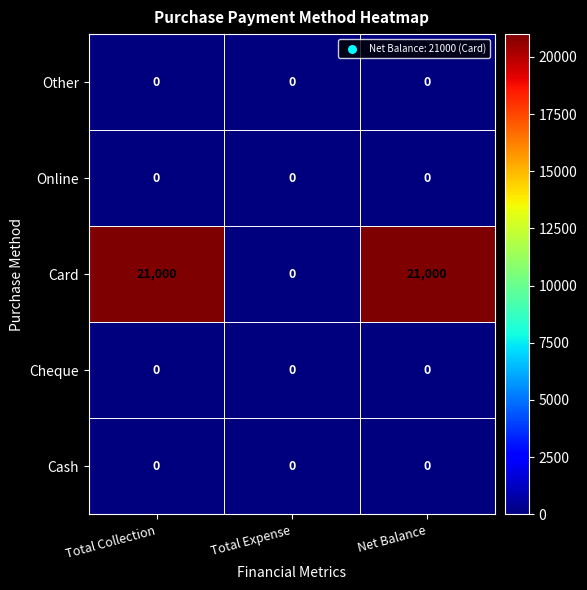

What is the difference between the highest and lowest values at Total Collection?

21000